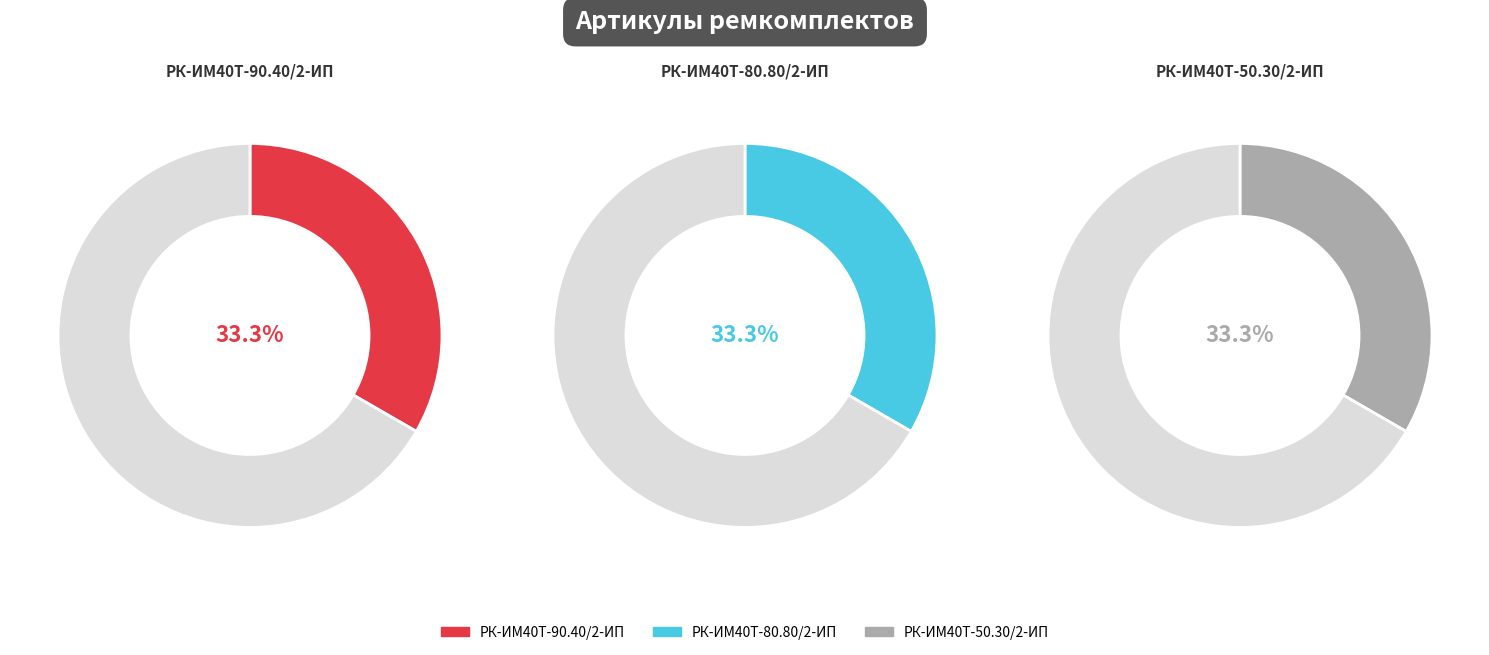

Is it true that РК-ИМ40T-80.80/2-ИП ремкомплект is 33% of the pie?

True